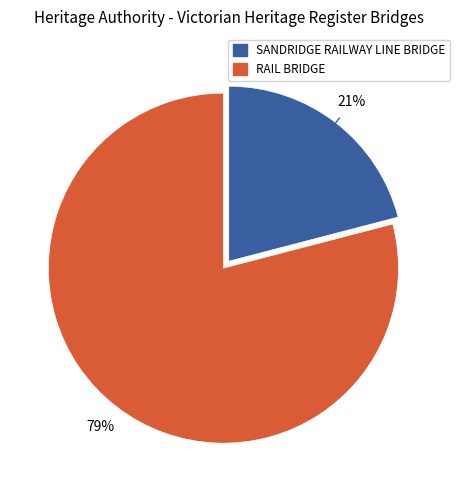

Which category has the smallest portion of the pie?

SANDRIDGE RAILWAY LINE BRIDGE